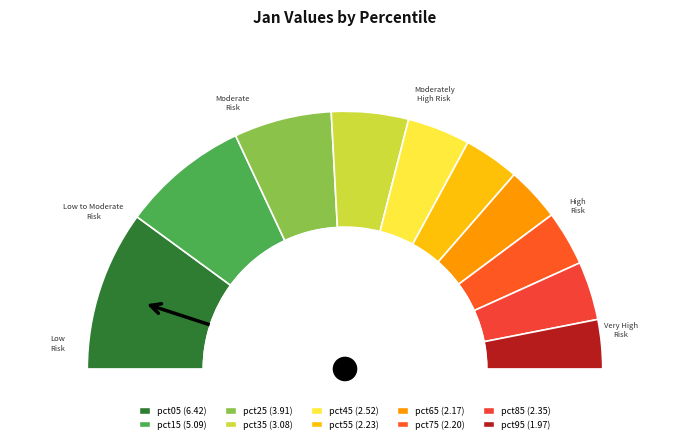

What portion of the pie excludes pct15?

84.1%